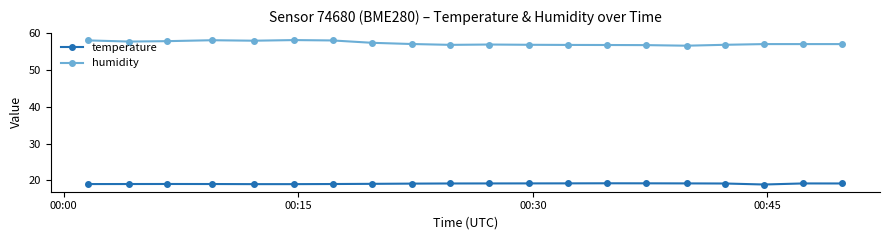

How many series are shown in this chart?

2